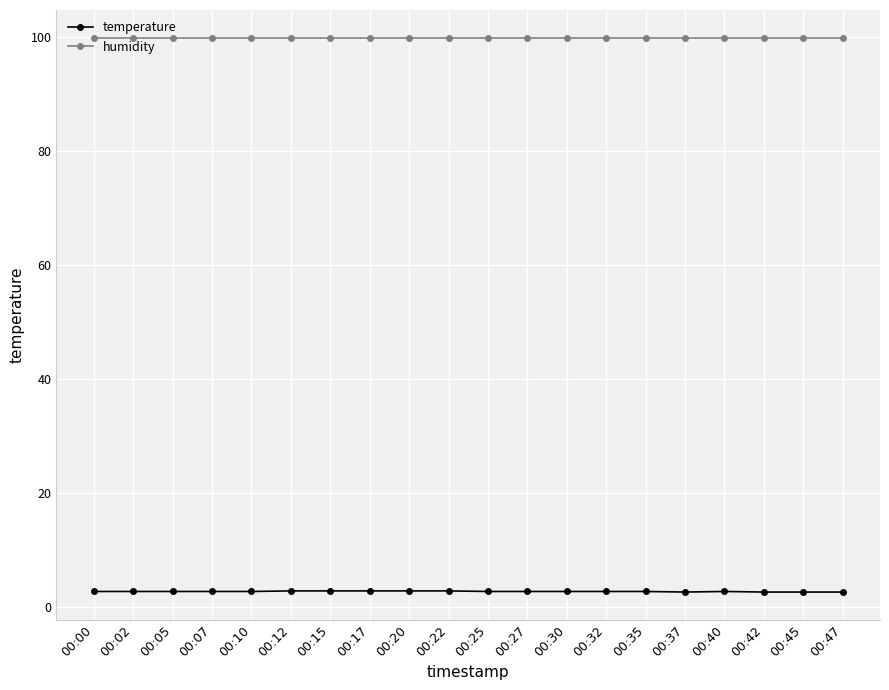

At how many categories does at least one series exceed 30?

20